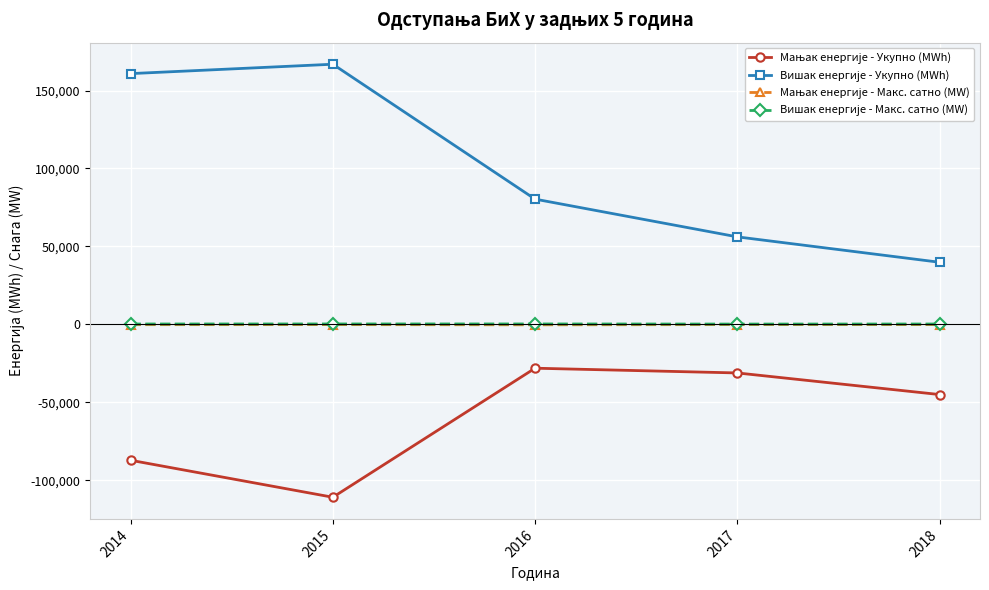

What is the greatest value displayed?

166862.6